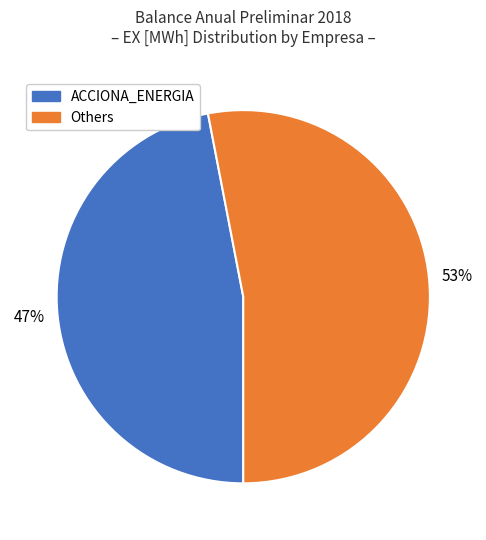

Is there a majority slice in this chart?

Yes